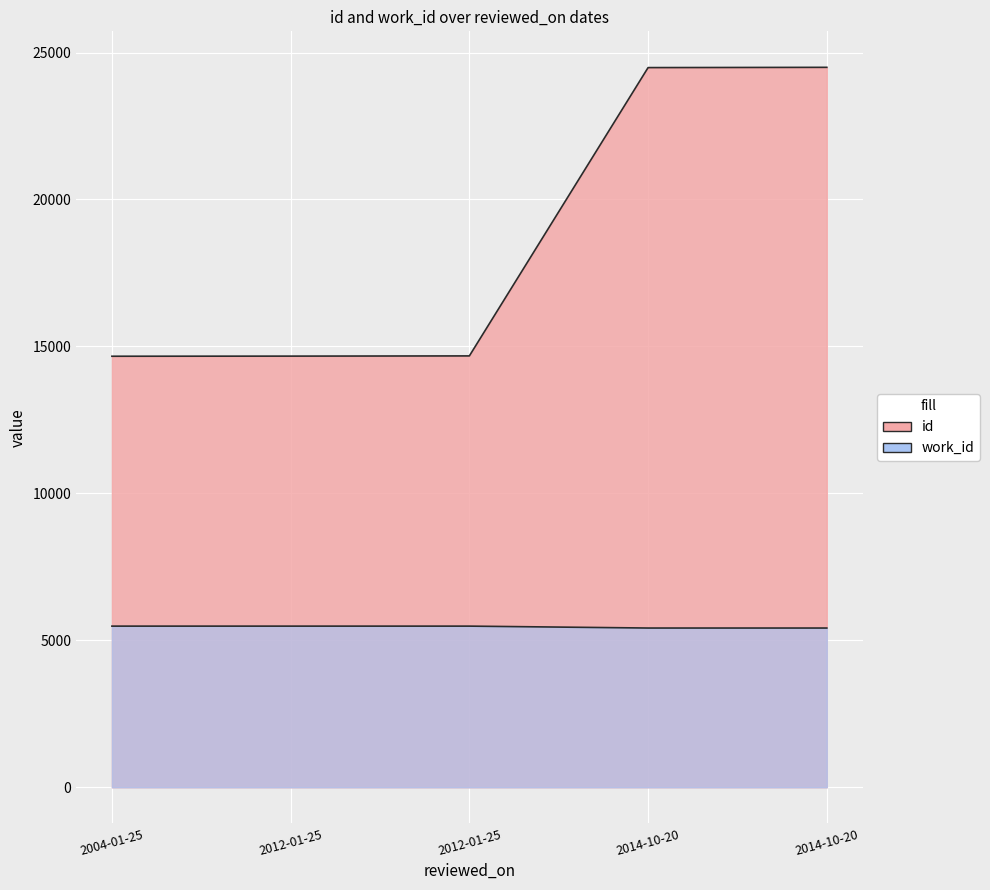

True or false: work_id has a value of 5483 at 2004-01-25.

True